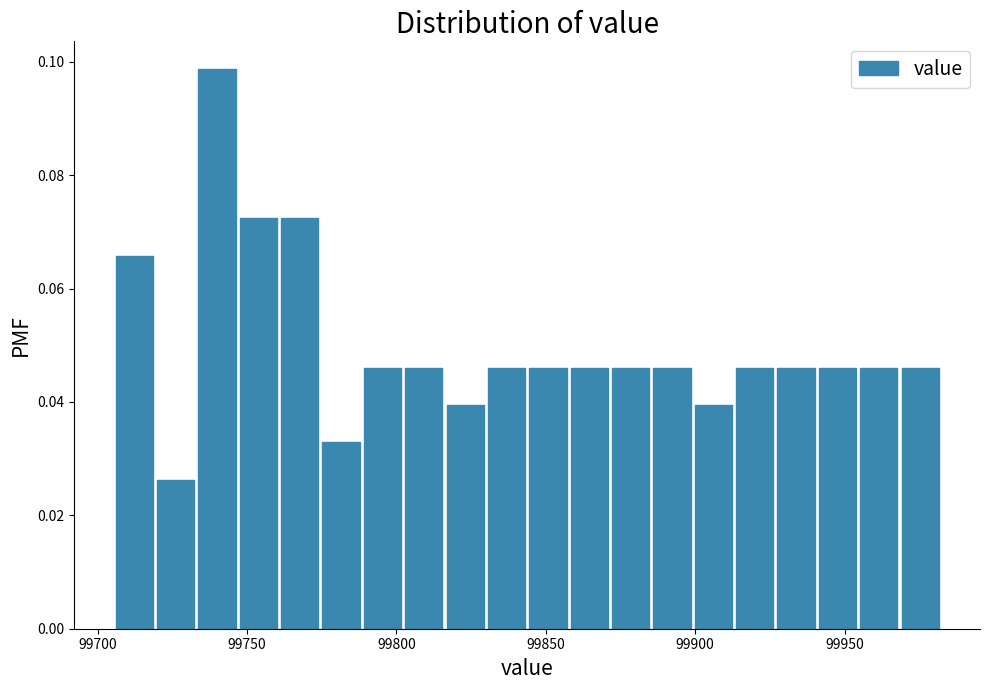

Read against the x-axis, roughly where is the centre of the tallest bar?

99740